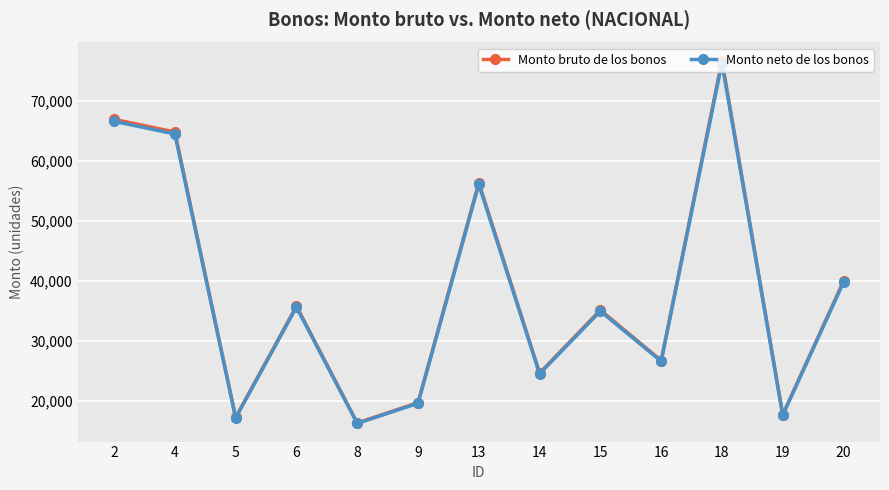

How many interior local valleys does the Monto neto de los bonos series have?

5